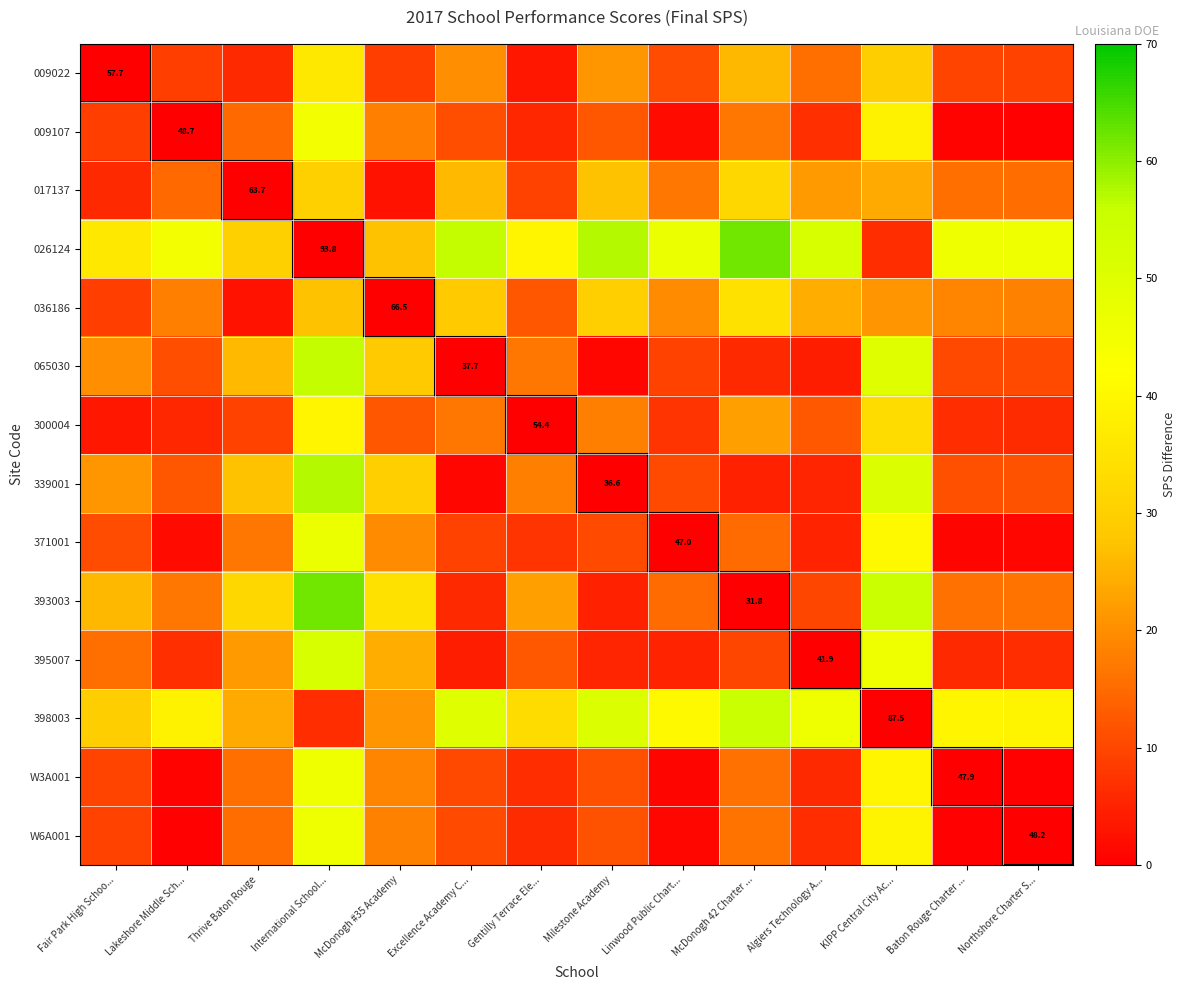

The value of 017137 at Excellence Academy C... is 26.0. True or false?

True